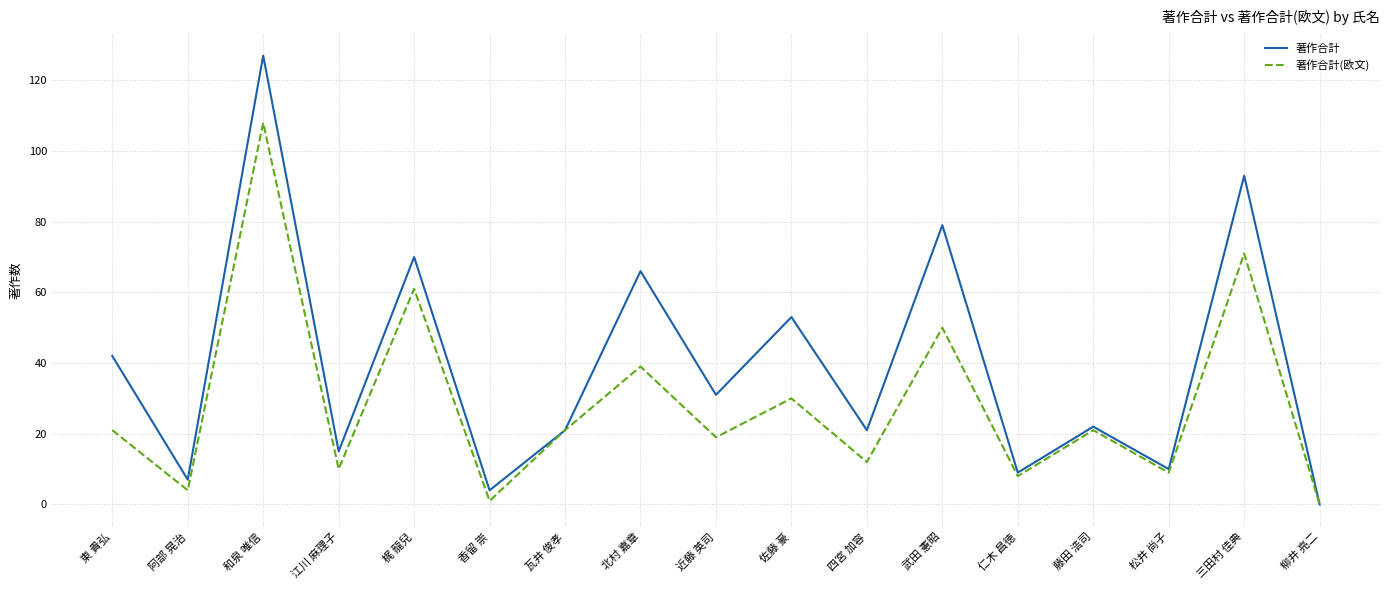

Read the 著作合計 value at 藤田 浩司.

22